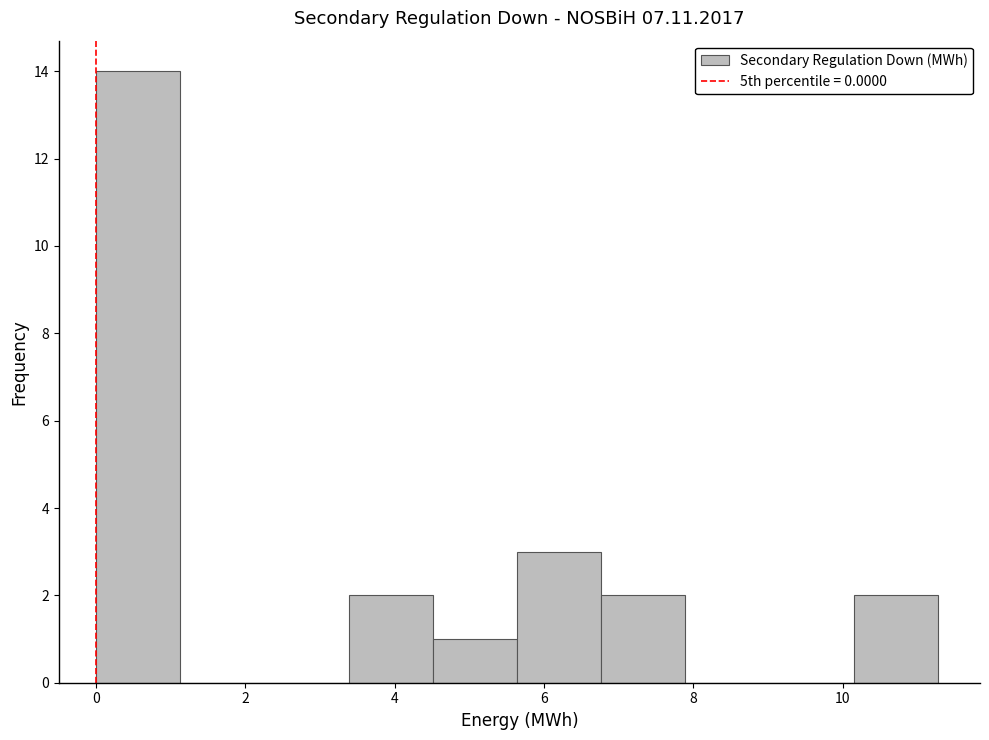

How tall is the bar that spans 10.2 to 11.2 on the x-axis? Neither the bar edges nor the heights are printed on the chart, so give them approximately, as read against the axes.

2